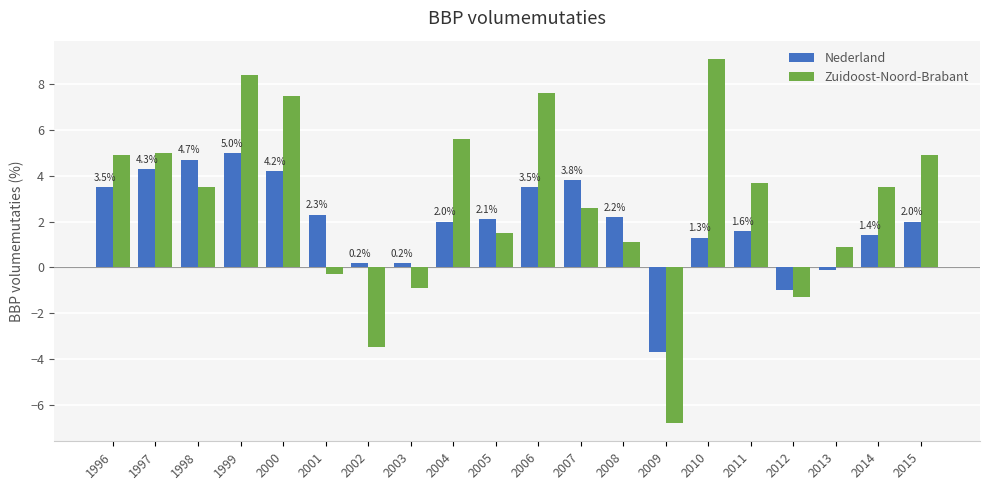

Read the Zuidoost-Noord-Brabant value at 2010.

9.1